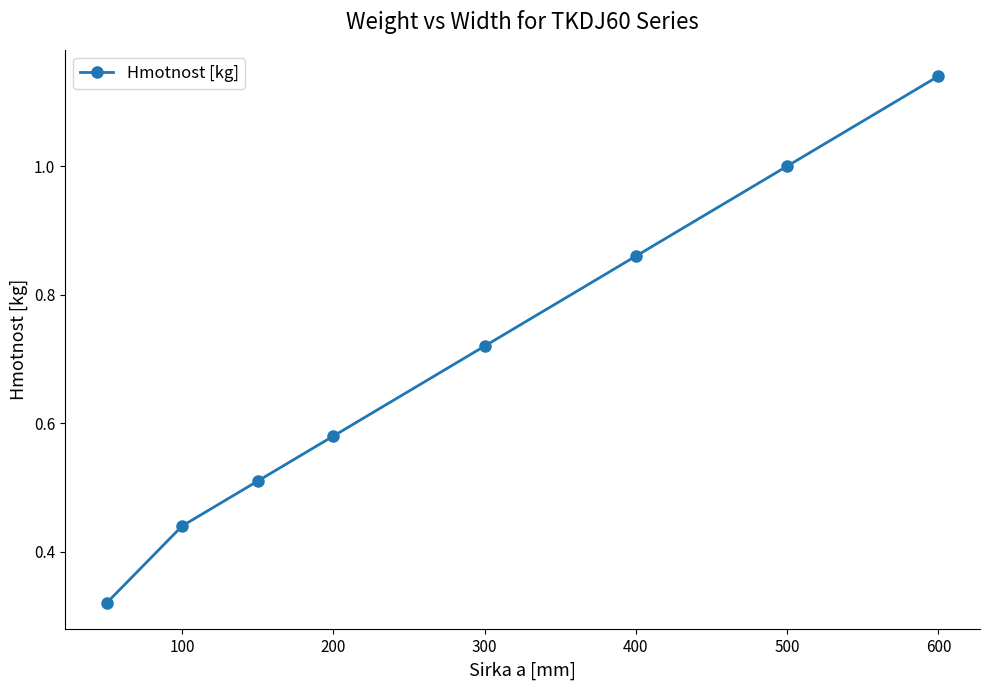

What is the sum of all values?

5.6